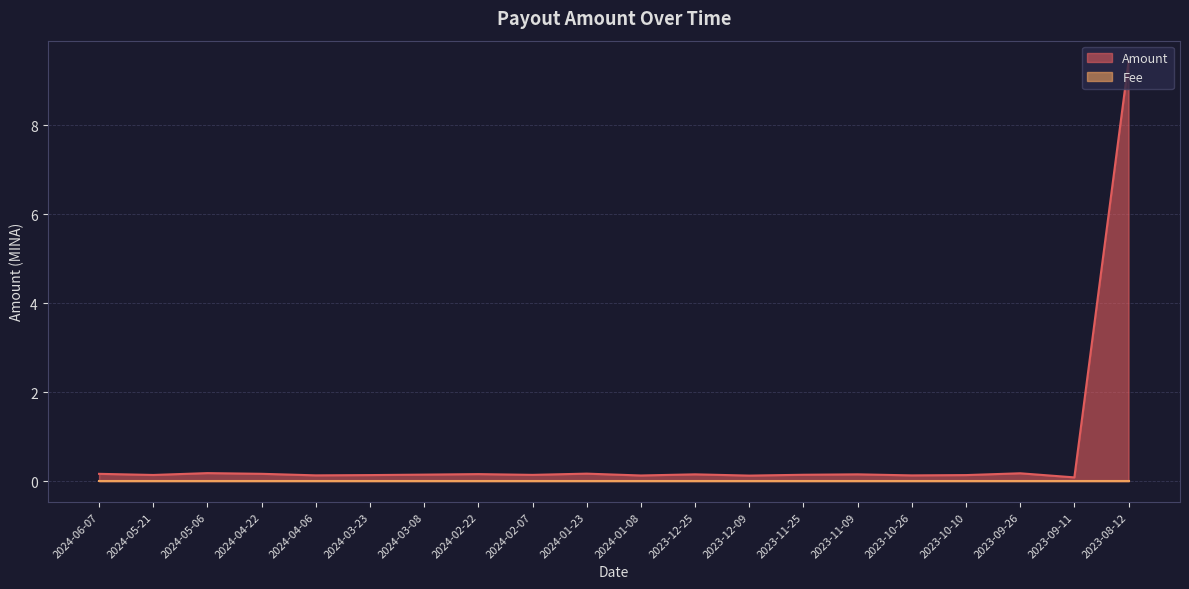

The chart shows a value of 0.2 at 2024-01-23. True or false?

True